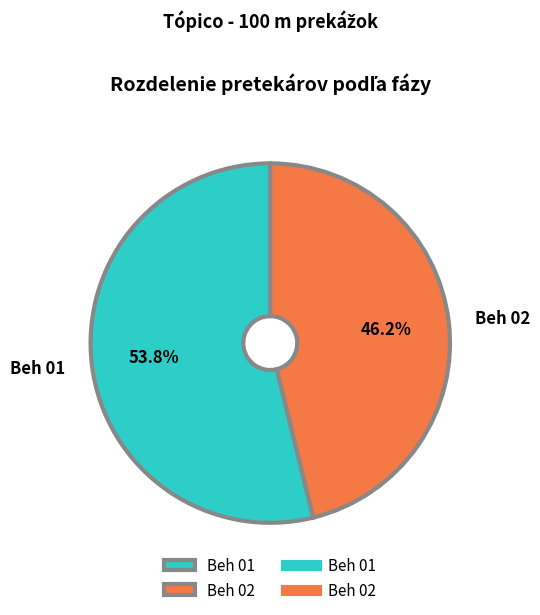

To the nearest percent, what is the difference between the largest and smallest slice percentages?

8%